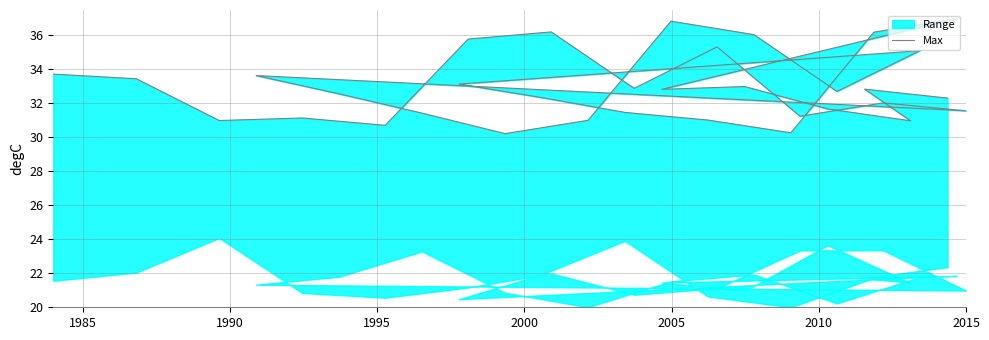

How many interior local peaks (higher than both neighbors) does the data have?

10